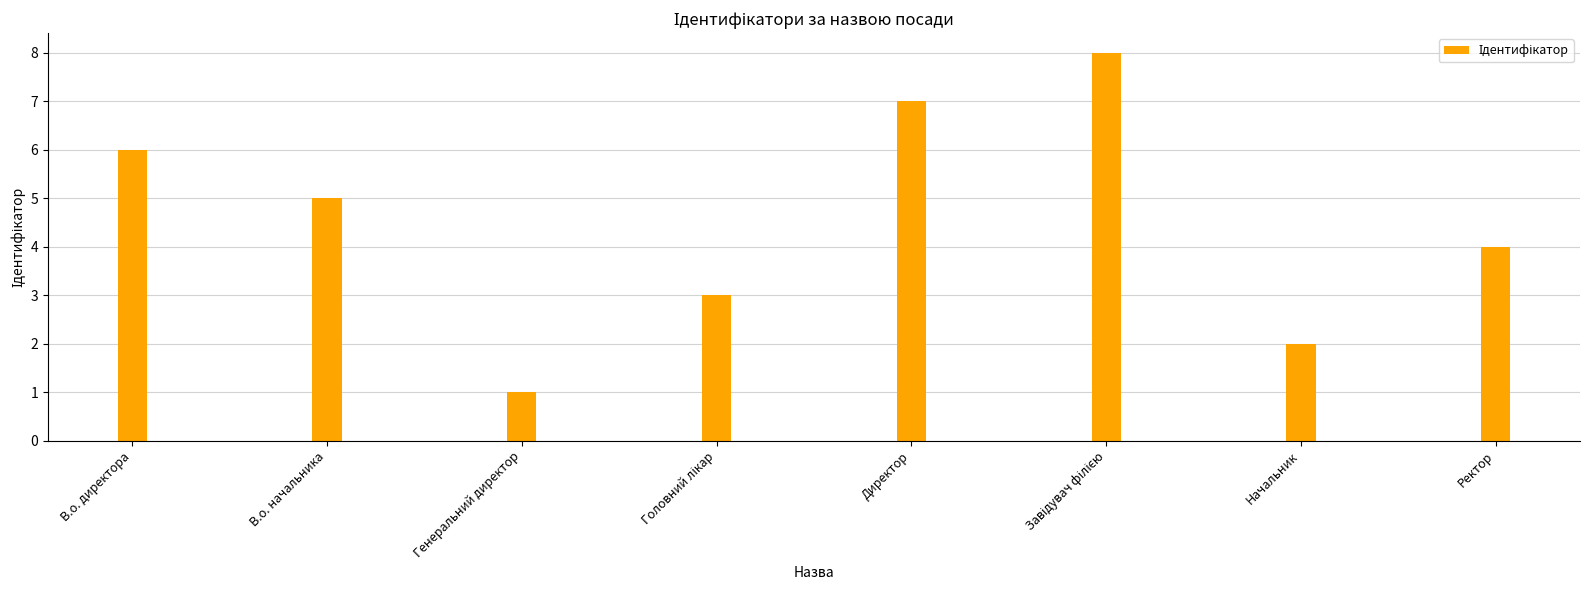

The chart shows a value of 2 at Начальник. True or false?

True